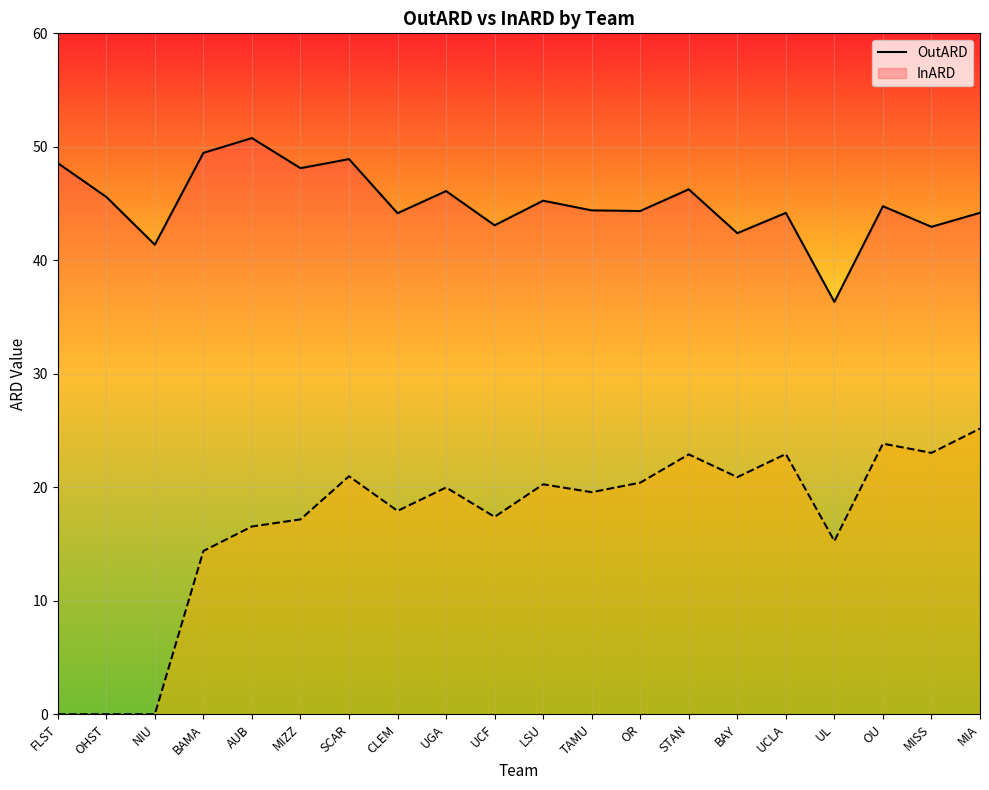

Rank the series at OR from lowest to highest value.

InARD, OutARD